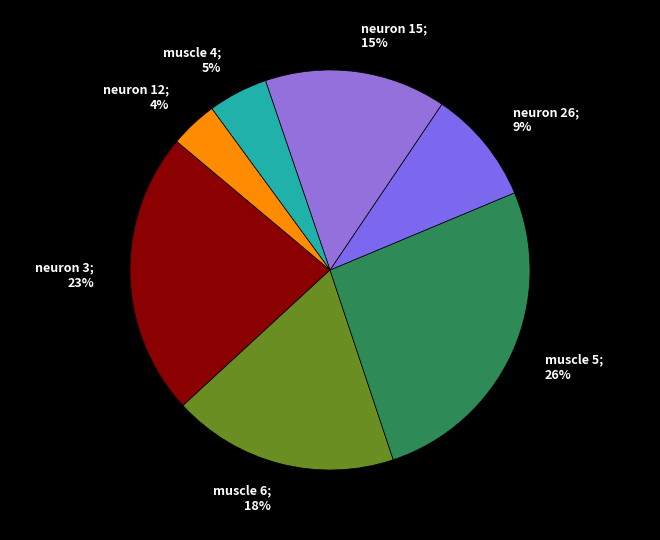

Does any single category account for the majority?

No